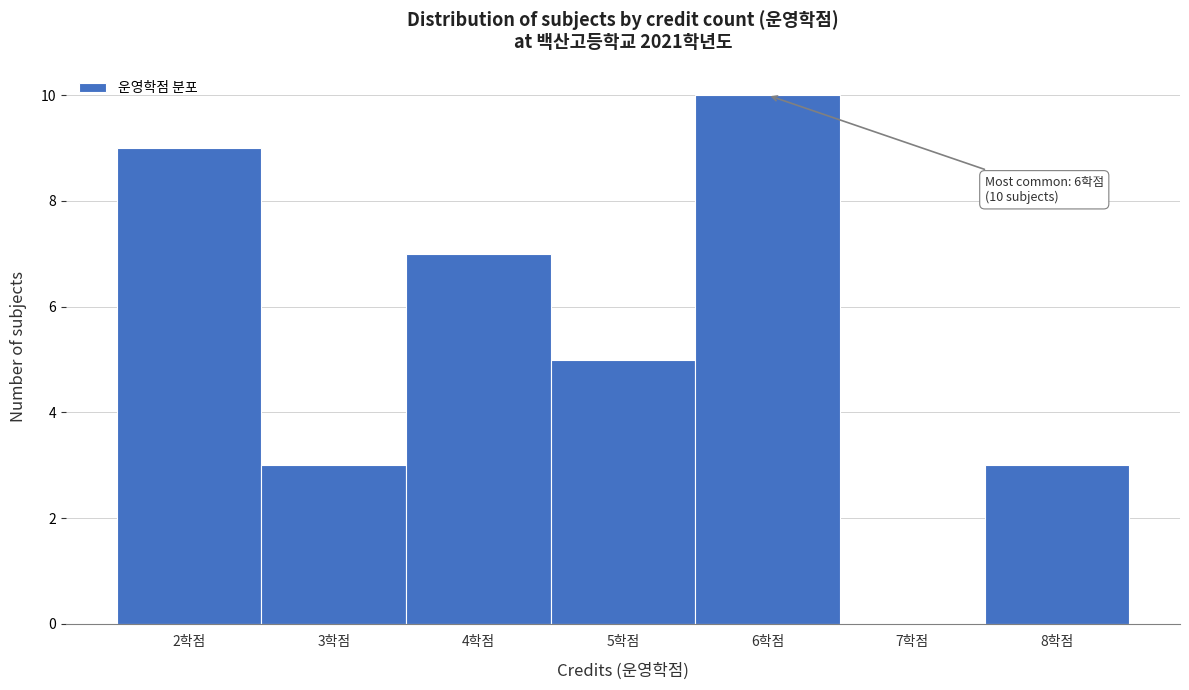

Over which range of the x-axis is the bar tallest?

5.5 to 6.5